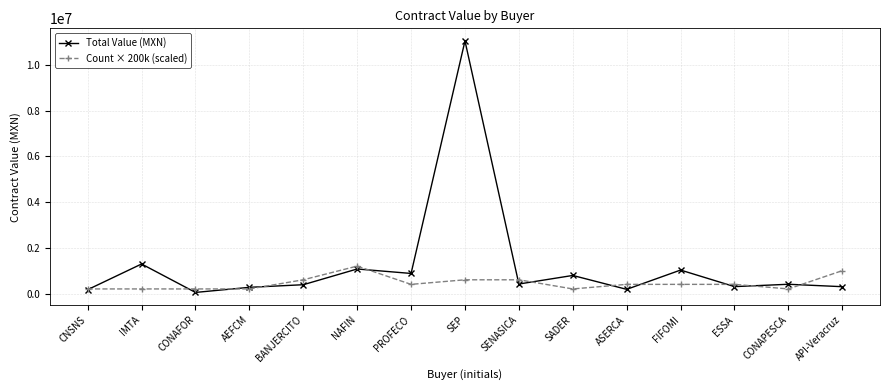

How many interior local valleys does the Total Value (MXN) series have?

5